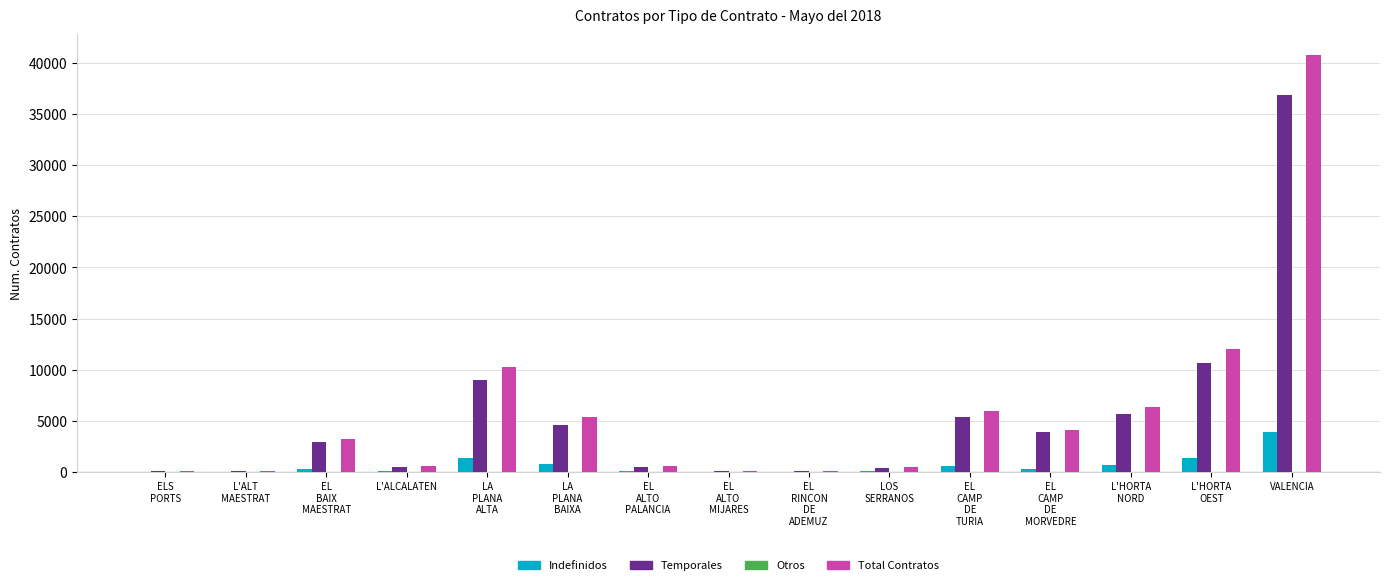

What is the sum of all Indefinidos values?

9372